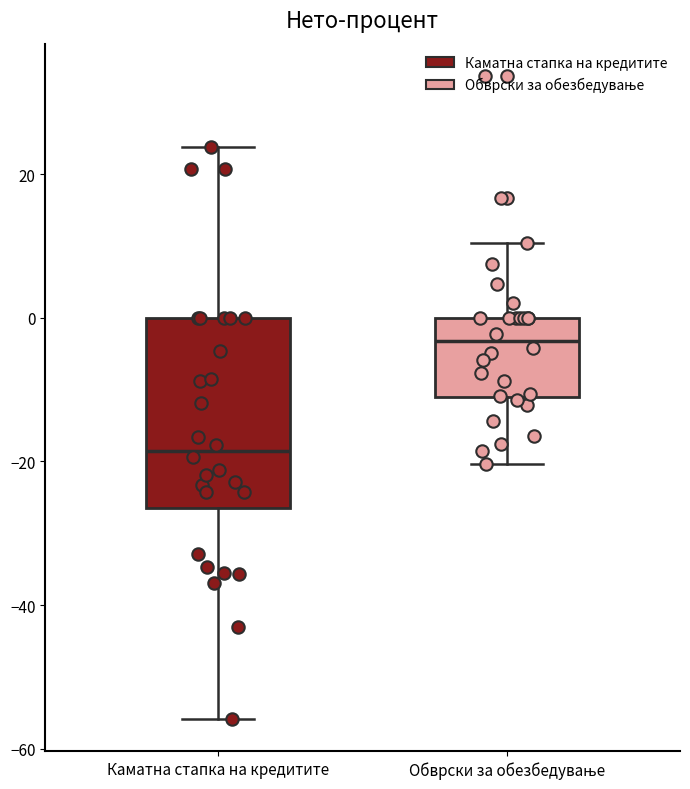

Which box has the highest median line?

Обврски за обезбедување